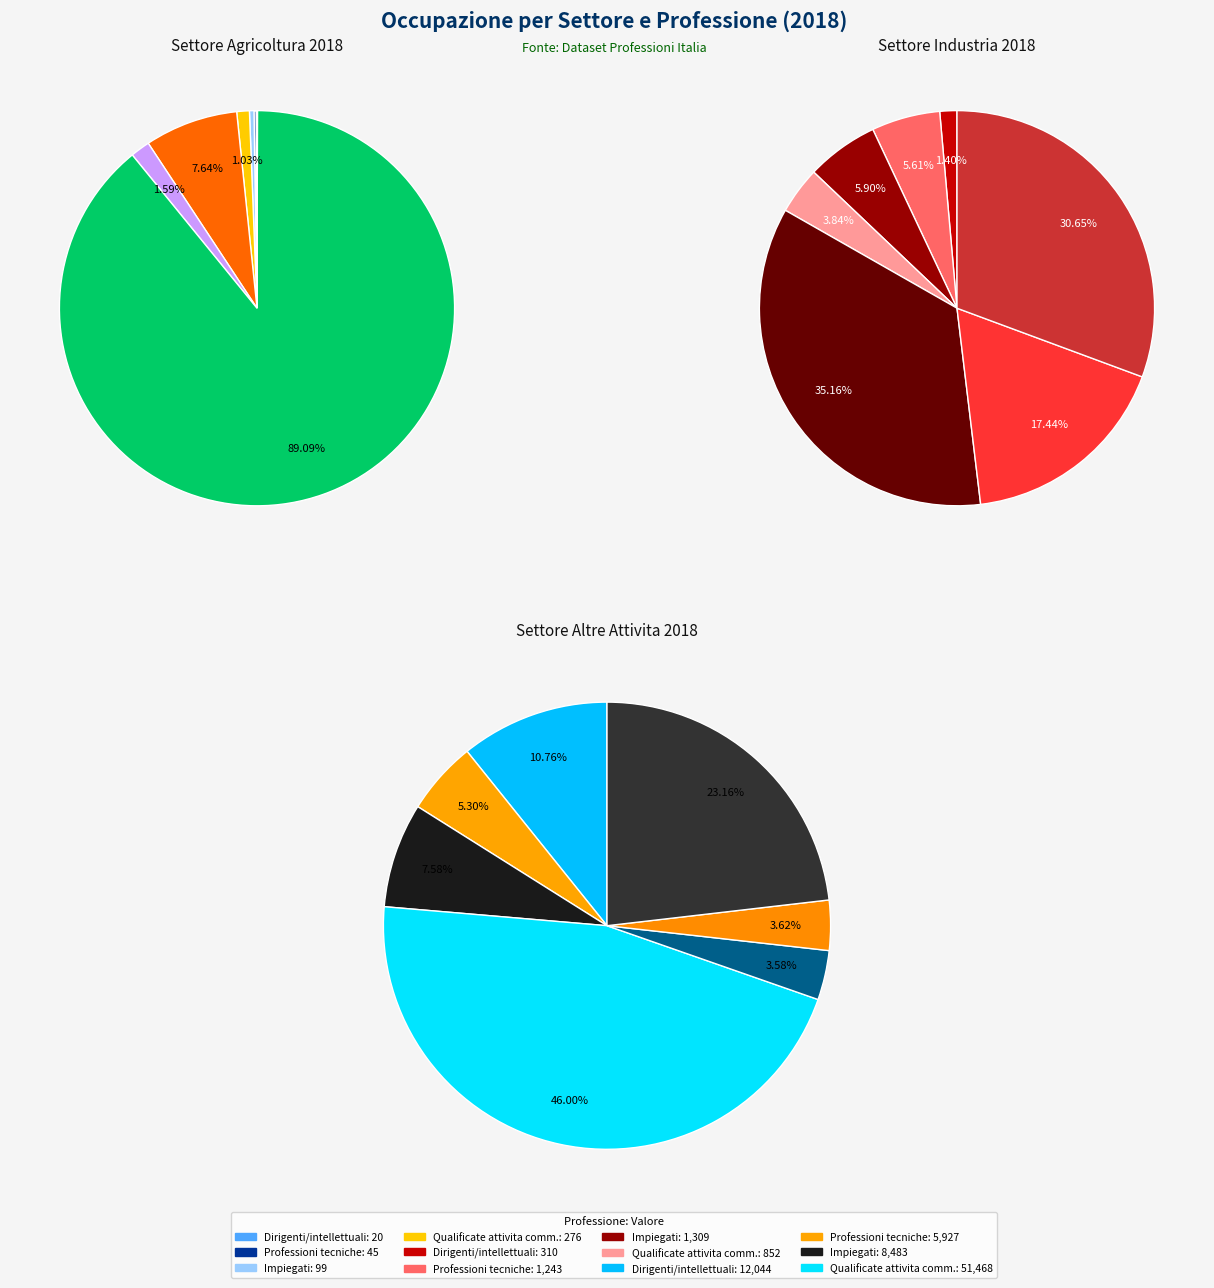

Which has a higher value, 14 or 10?

14